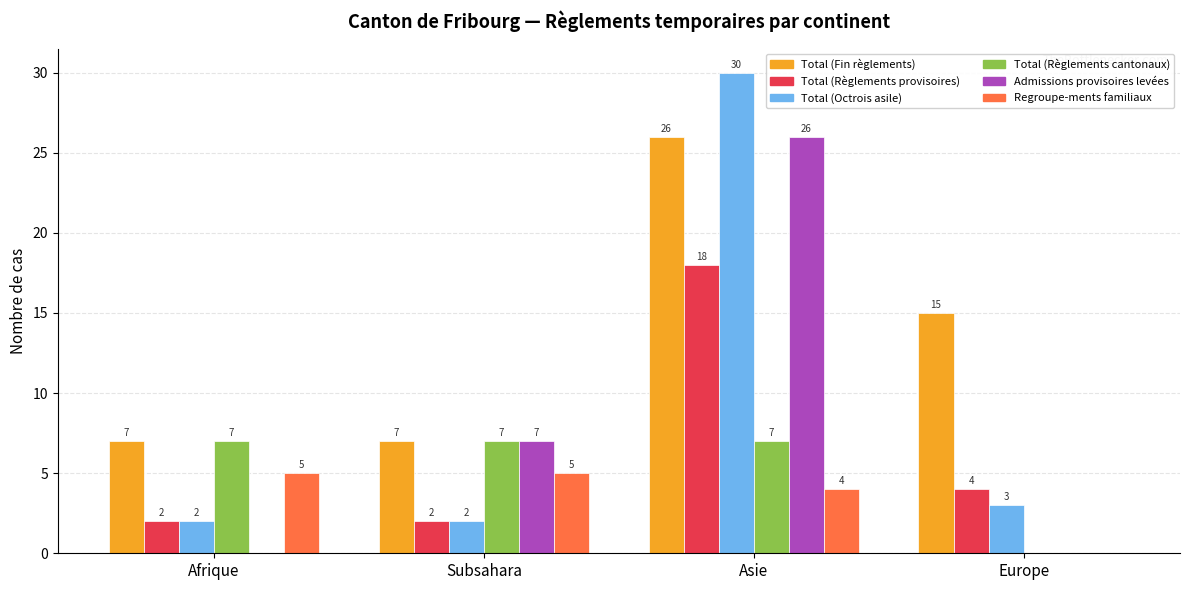

What is the sum of all Total (Fin règlements) values?

55